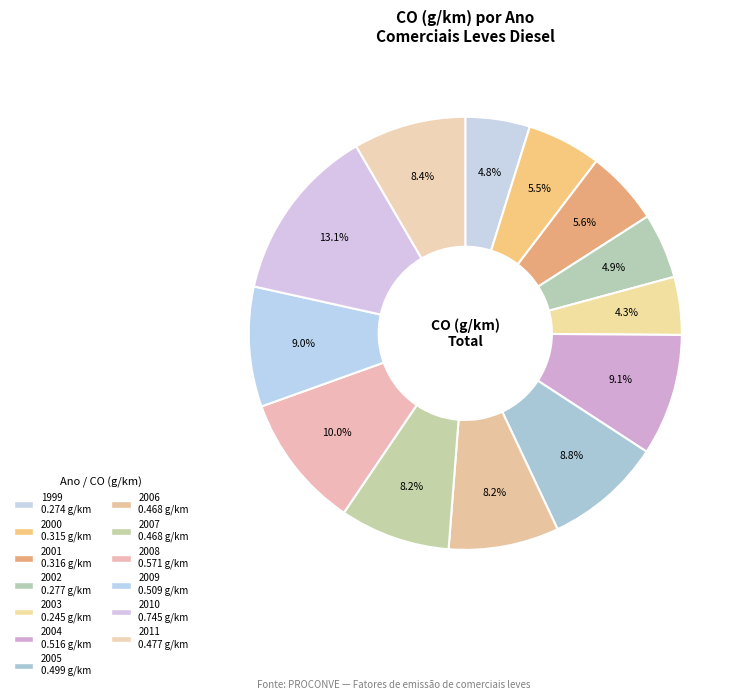

Which slice is the largest?

2010